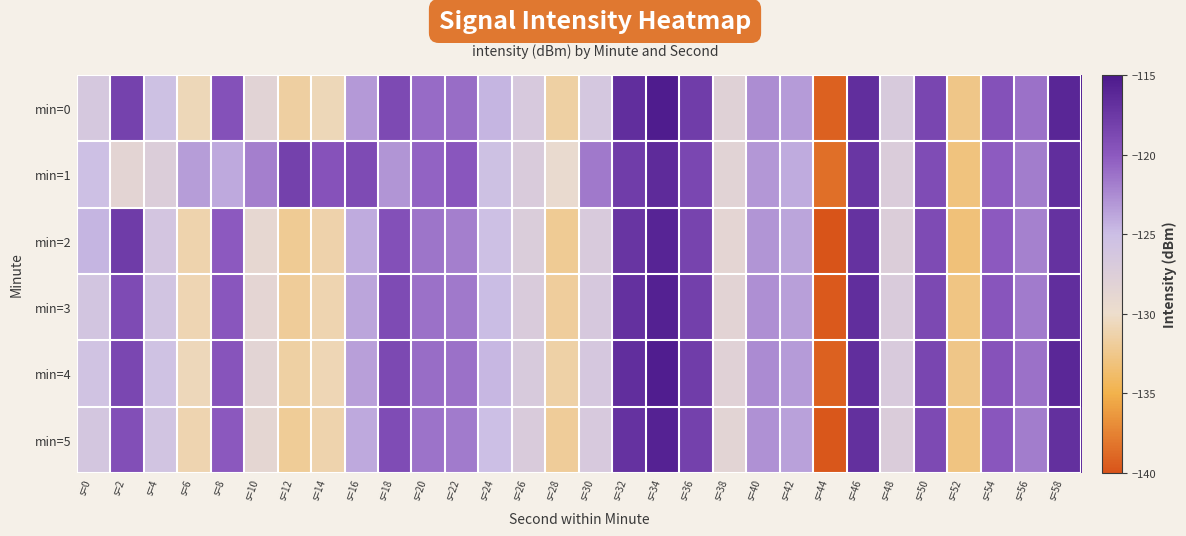

What is the spread (max minus min) of values at s=18?

4.2